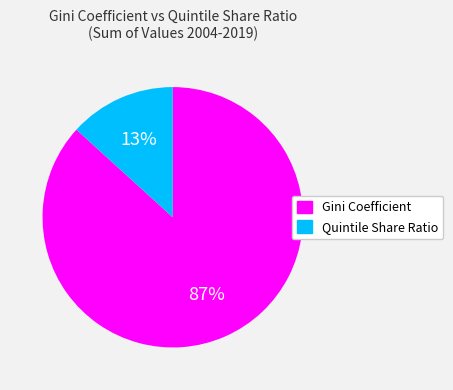

To the nearest percent, what portion does Gini Coefficient represent?

87%